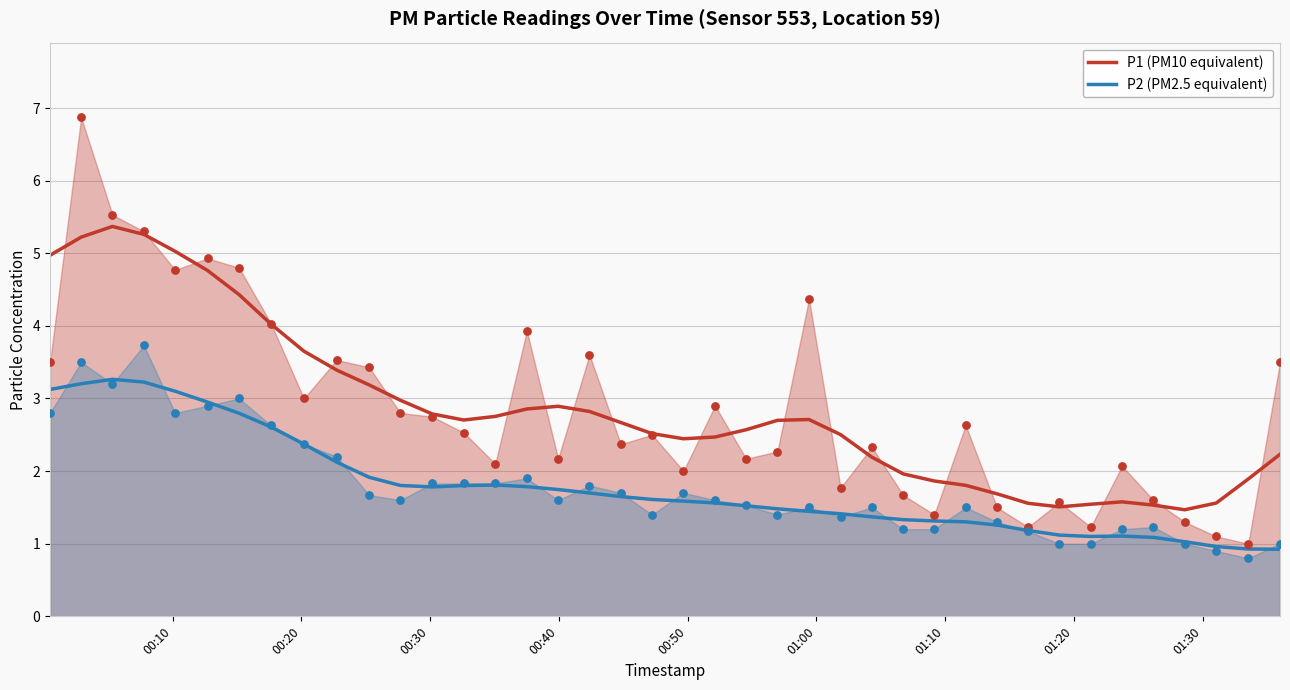

Which series has the largest total across all categories?

P1 (PM10 equivalent)